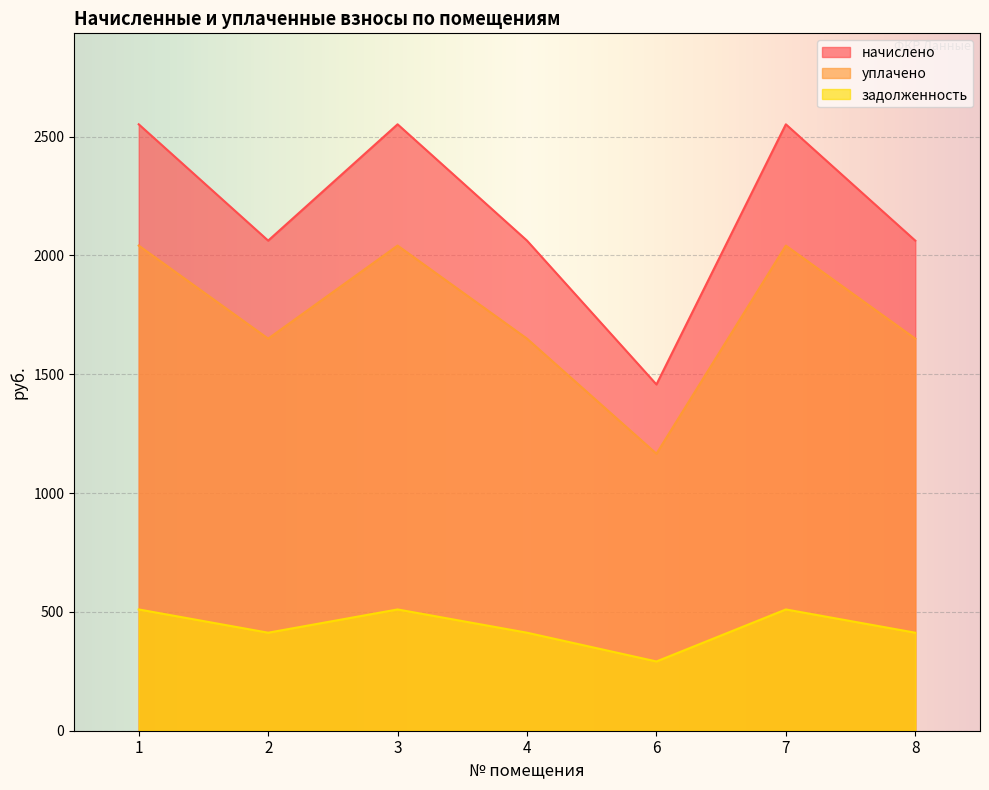

Reading left to right, transcribe all the data shown in this chart.

начислено: 1=2552.0	2=2062.4	3=2552.0	4=2062.4	6=1457.2	7=2552.0	8=2062.4
уплачено: 1=2041.6	2=1650.0	3=2041.6	4=1650.0	6=1165.8	7=2041.6	8=1650.0
задолженность: 1=510.4	2=412.5	3=510.4	4=412.5	6=291.4	7=510.4	8=412.5